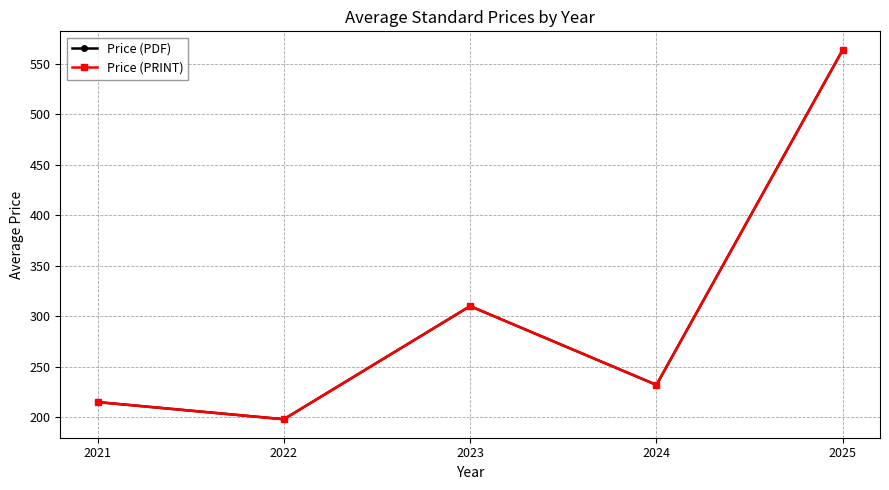

Between 2022 and 2021, which is larger?

2021